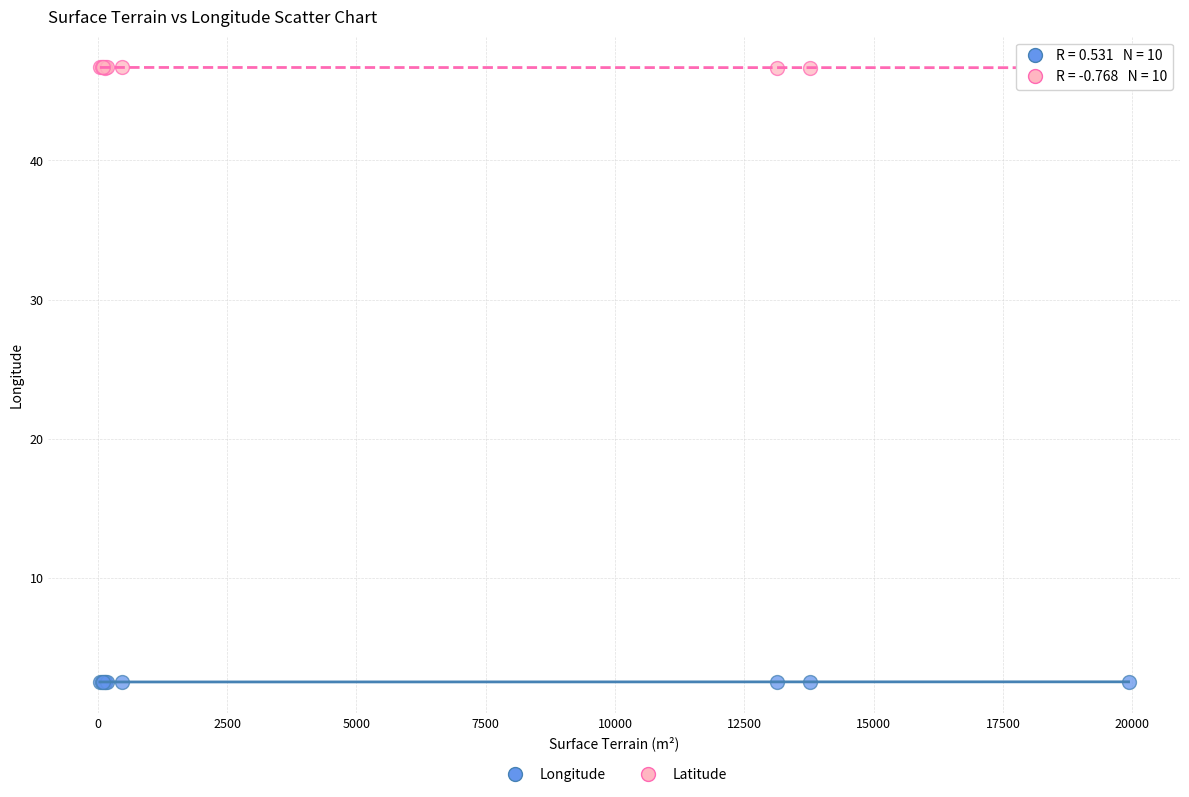

What are all the series names shown in the legend?

Longitude, Latitude